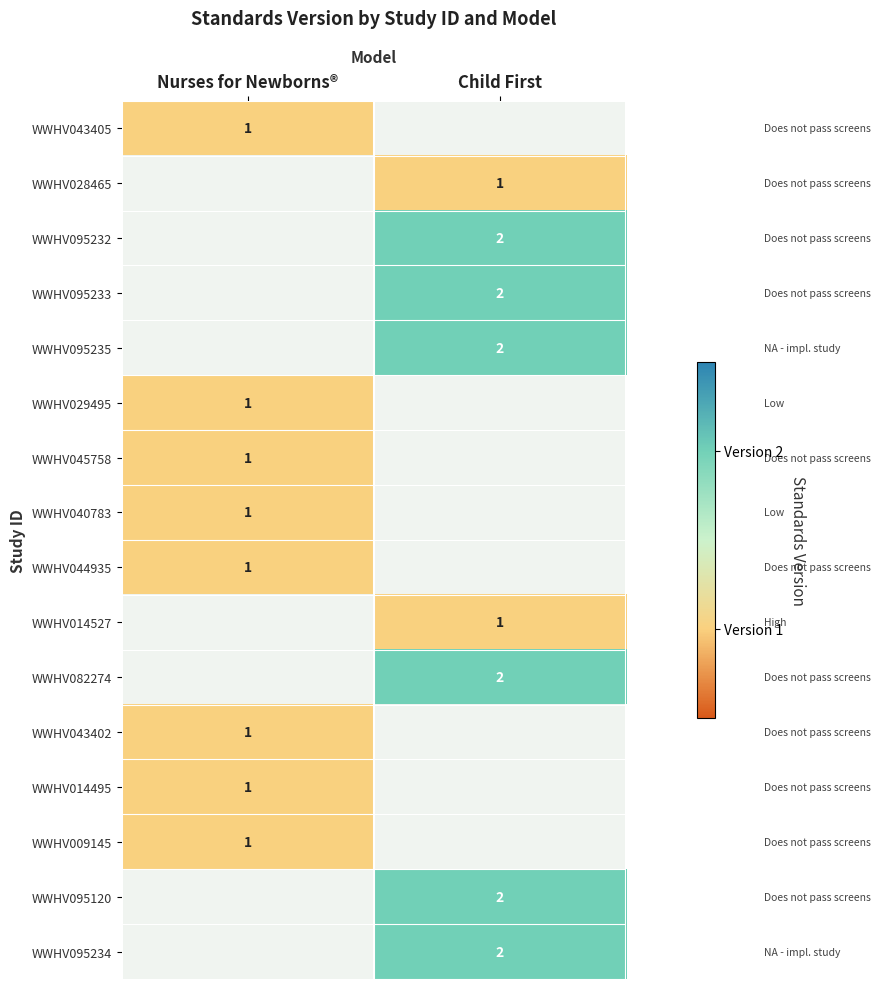

The WWHV082274 series shows 3 at Child First. True or false?

False